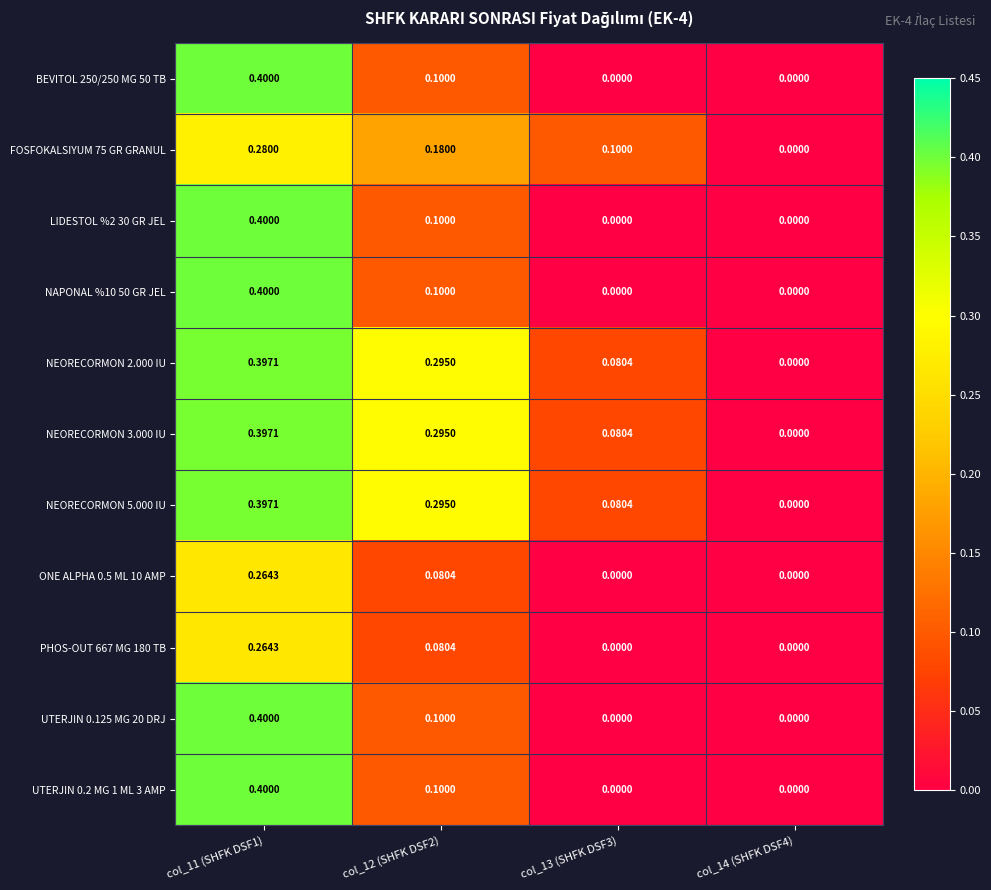

Between col_11 (SHFK DSF1) and col_12 (SHFK DSF2), which series saw the biggest shift?

BEVITOL 250/250 MG 50 TB